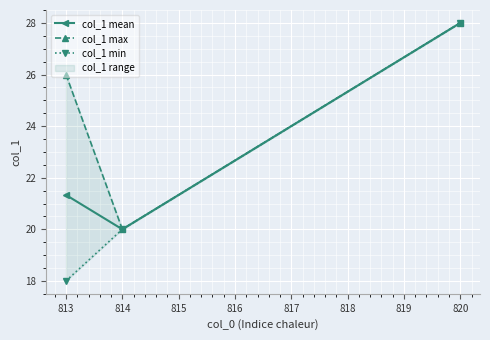

Reading left to right, what are all the values shown in this chart?

col_1 mean: 21.3	20.0	28.0
col_1 max: 26.0	20.0	28.0
col_1 min: 18.0	20.0	28.0